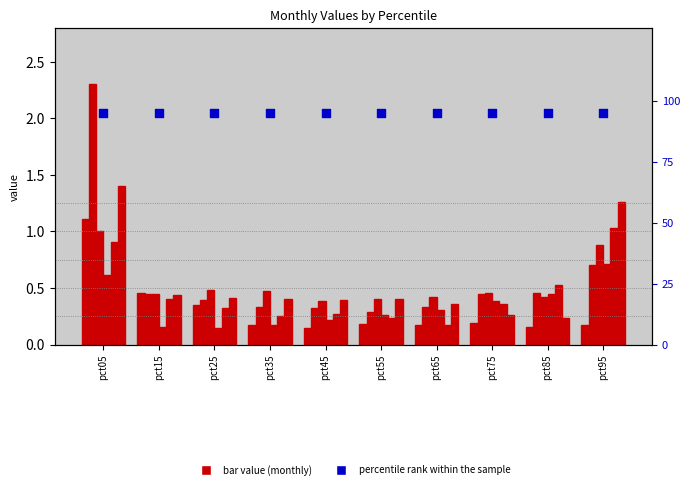

Is the value of Jun at pct35 greater than the value of Apr at pct45?

Yes